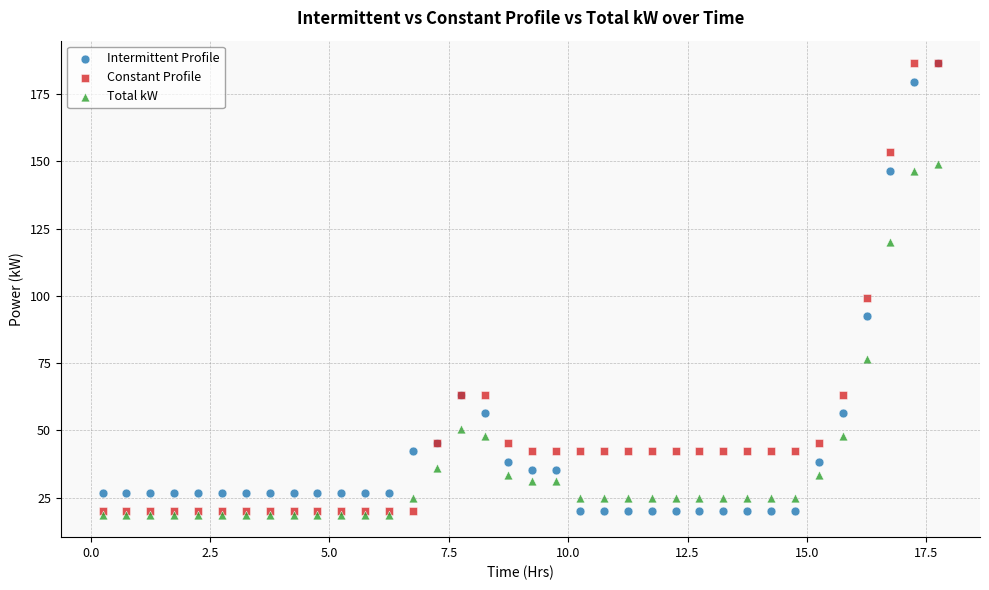

In the Constant Profile series, what Y value is closest to 103?

99.3